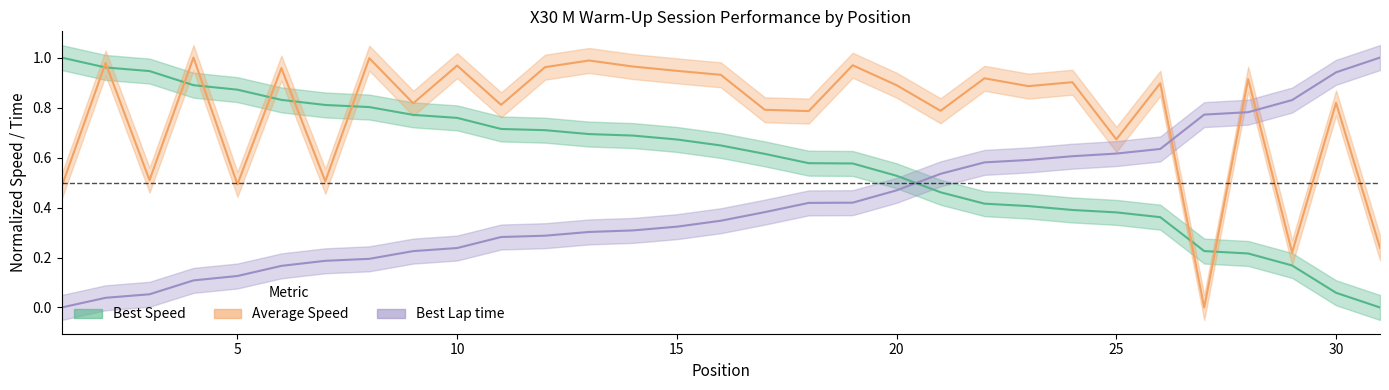

List the series in order of their overall mean, lowest first.

Best Lap time, Best Speed, Average Speed